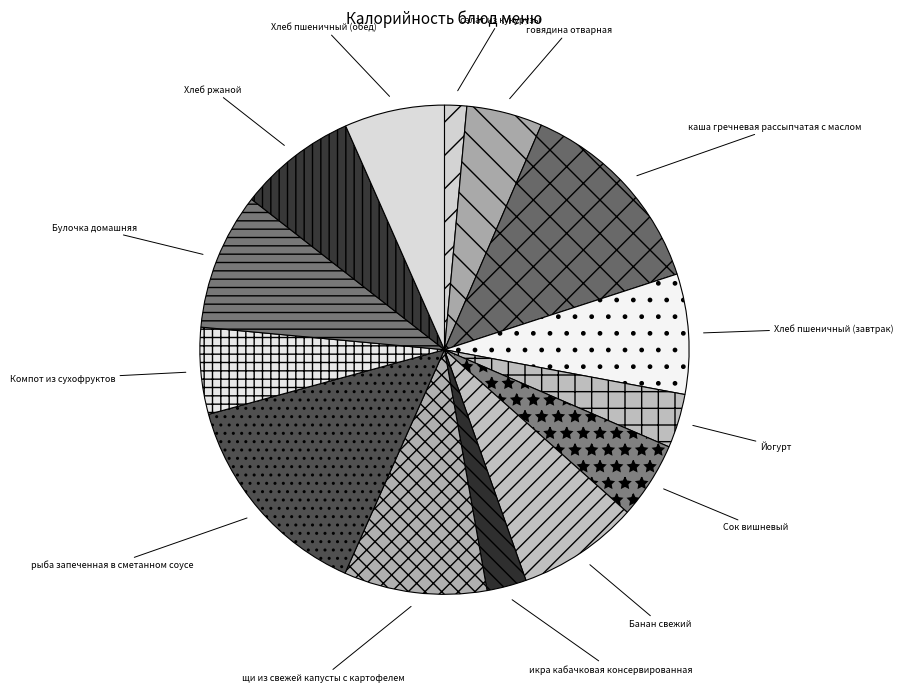

Count the number of slices in the pie.

14